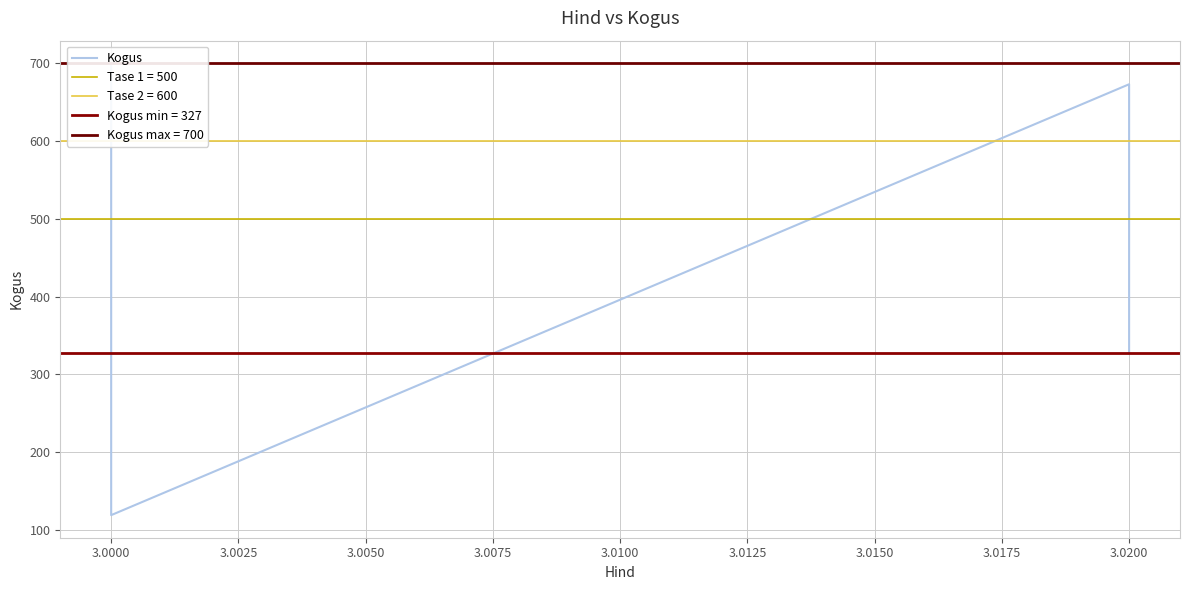

Where is the first local minimum?

3.0000